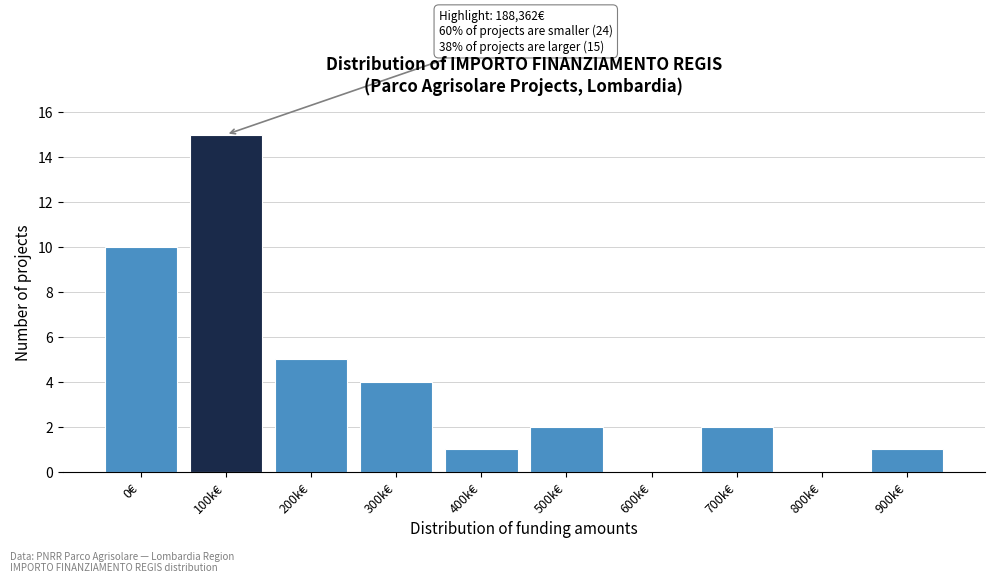

Reading left to right, extract all data points from this chart.

0€=10	100k€=15	200k€=5	300k€=4	400k€=1	500k€=2	600k€=0	700k€=2	800k€=0	900k€=1